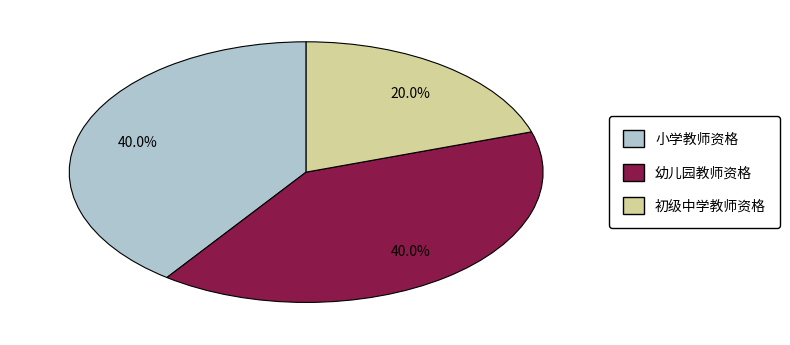

Do 初级中学教师资格 and 小学教师资格 together represent more than half of the pie?

Yes